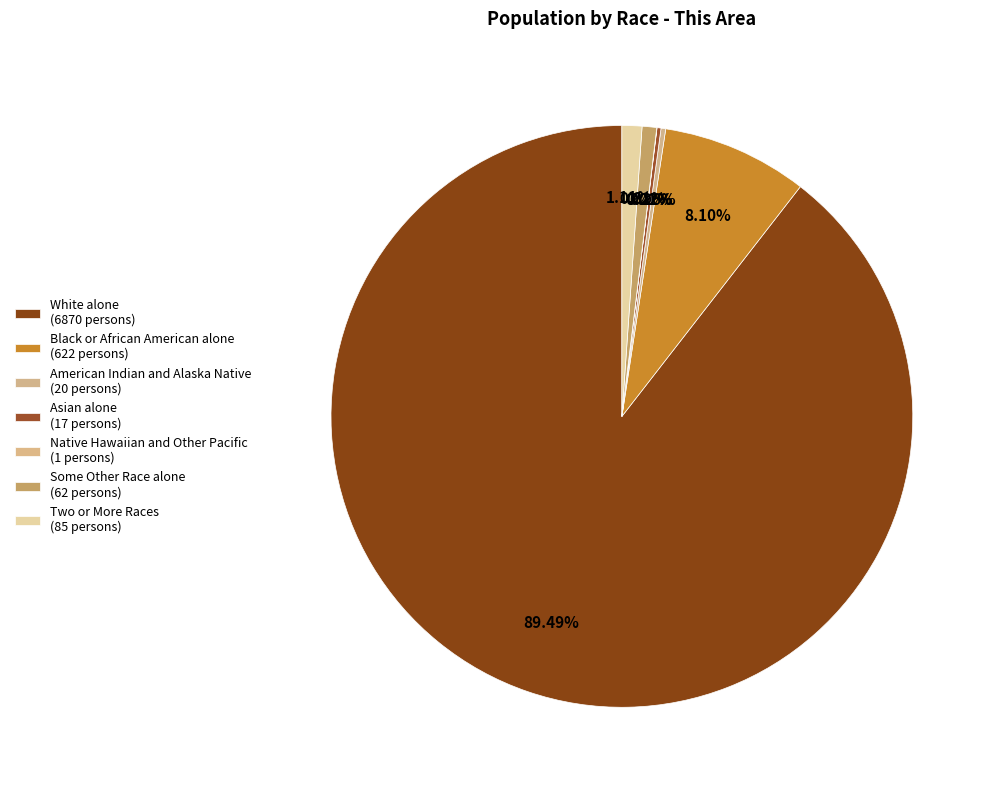

Is White alone the majority of the pie?

Yes